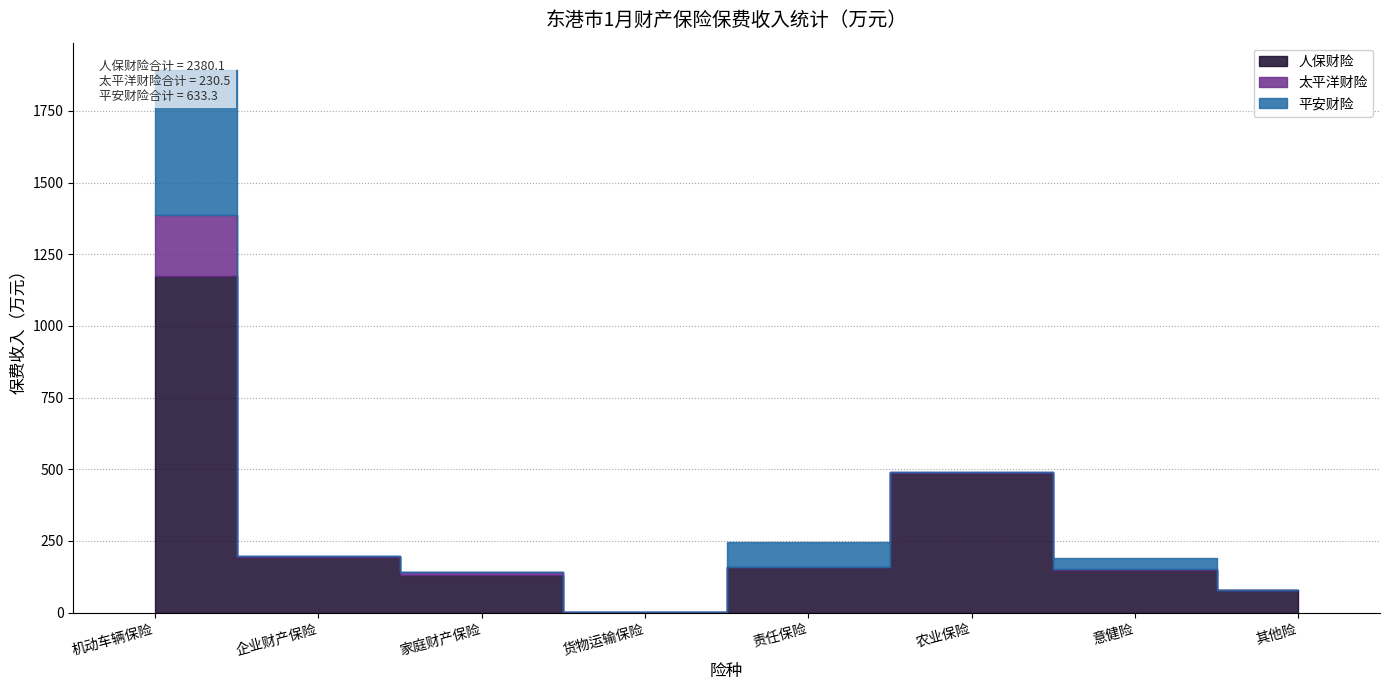

What is the value of the 人保财险 point at the 1st from the left?

1173.4